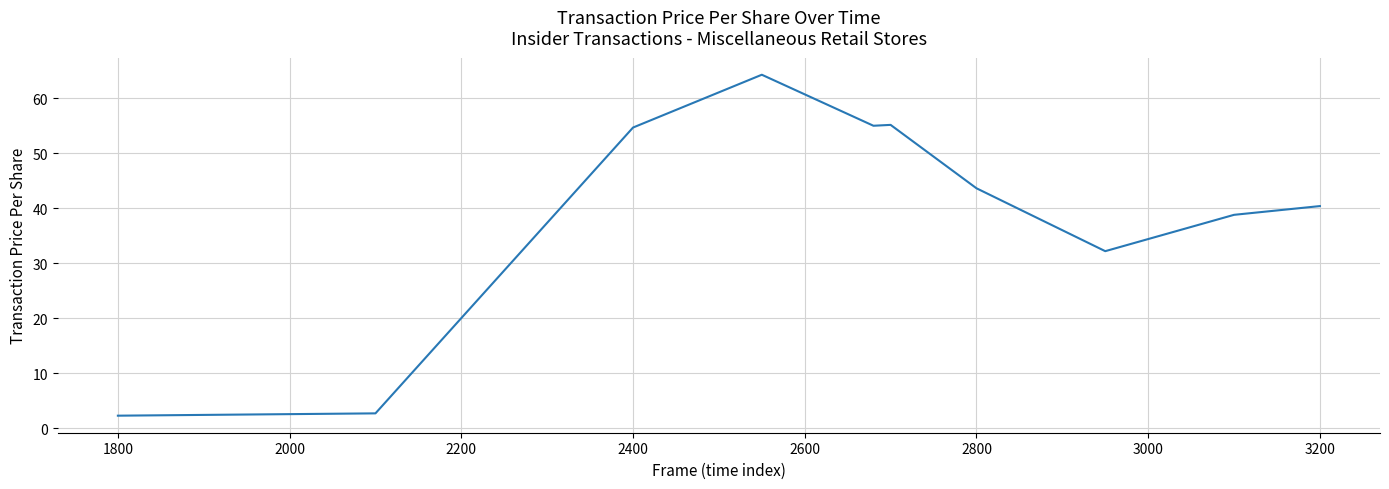

How many interior local peaks (higher than both neighbors) does the data have?

2